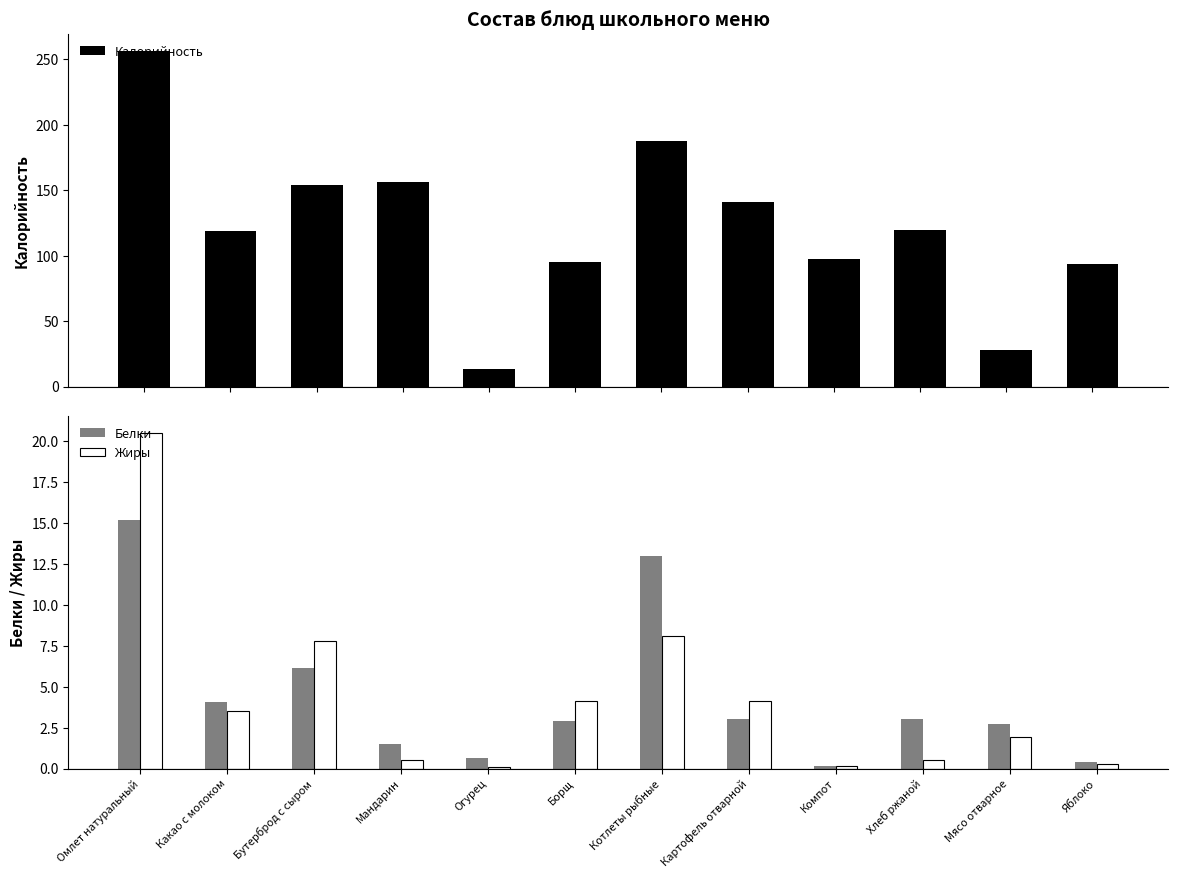

How many bars are there in total?

36